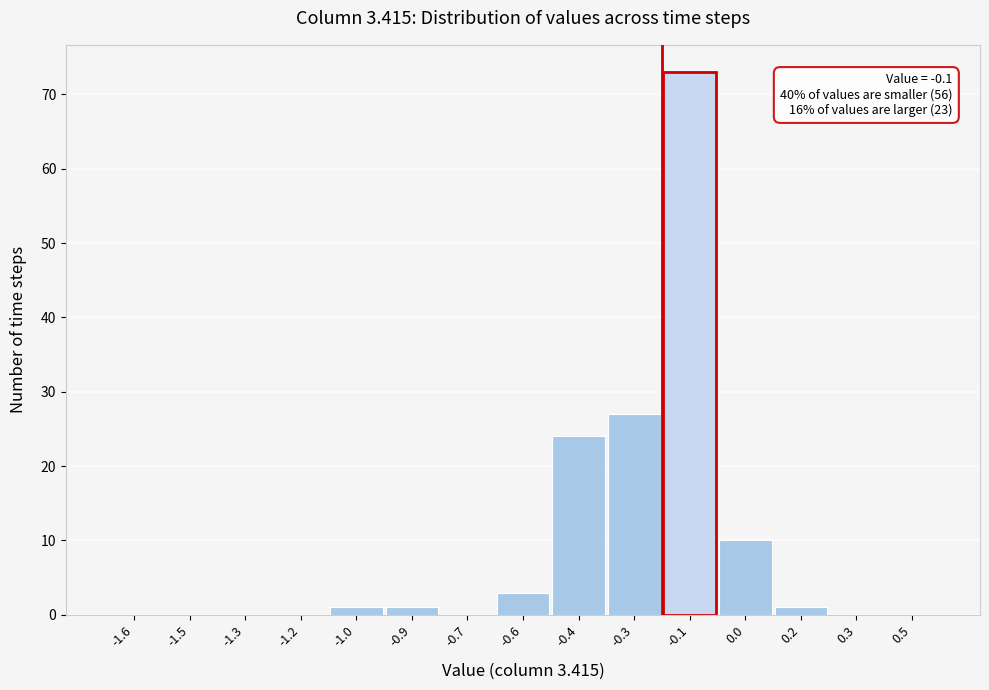

Reading left to right, list all the values displayed in this chart.

-1.6=0	-1.5=0	-1.3=0	-1.2=0	-1.0=1	-0.9=1	-0.7=0	-0.6=3	-0.4=24	-0.3=27	-0.1=73	0.0=10	0.2=1	0.3=0	0.5=0